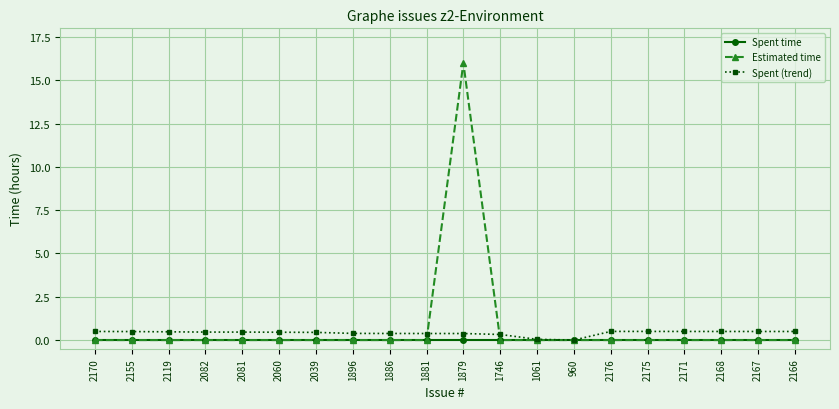

List the series in order of their peak value, highest first.

Estimated time, Spent (trend), Spent time